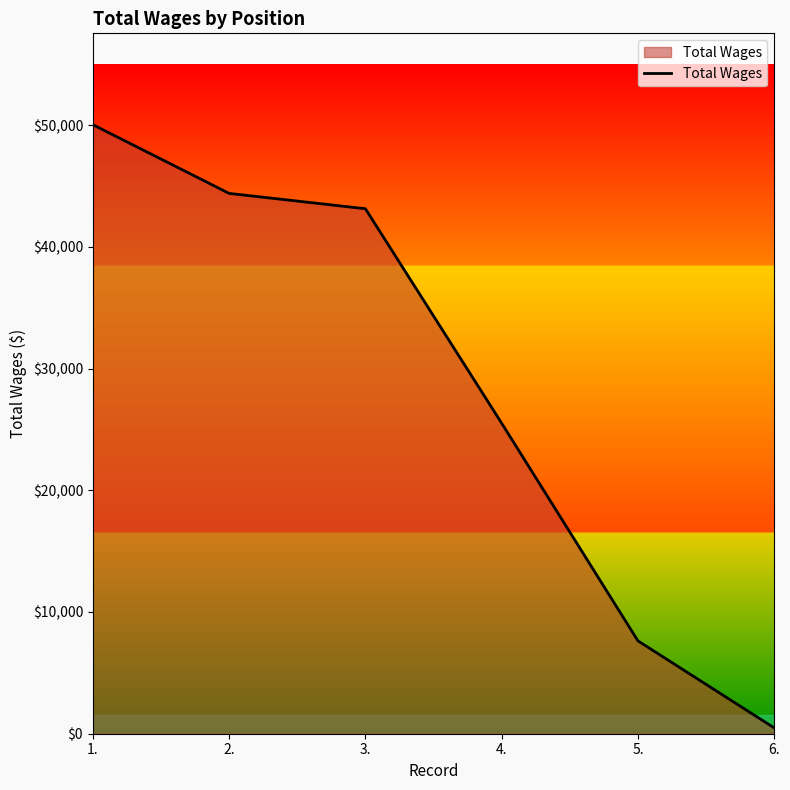

True or false: the data has more than 1 interior local peaks.

False